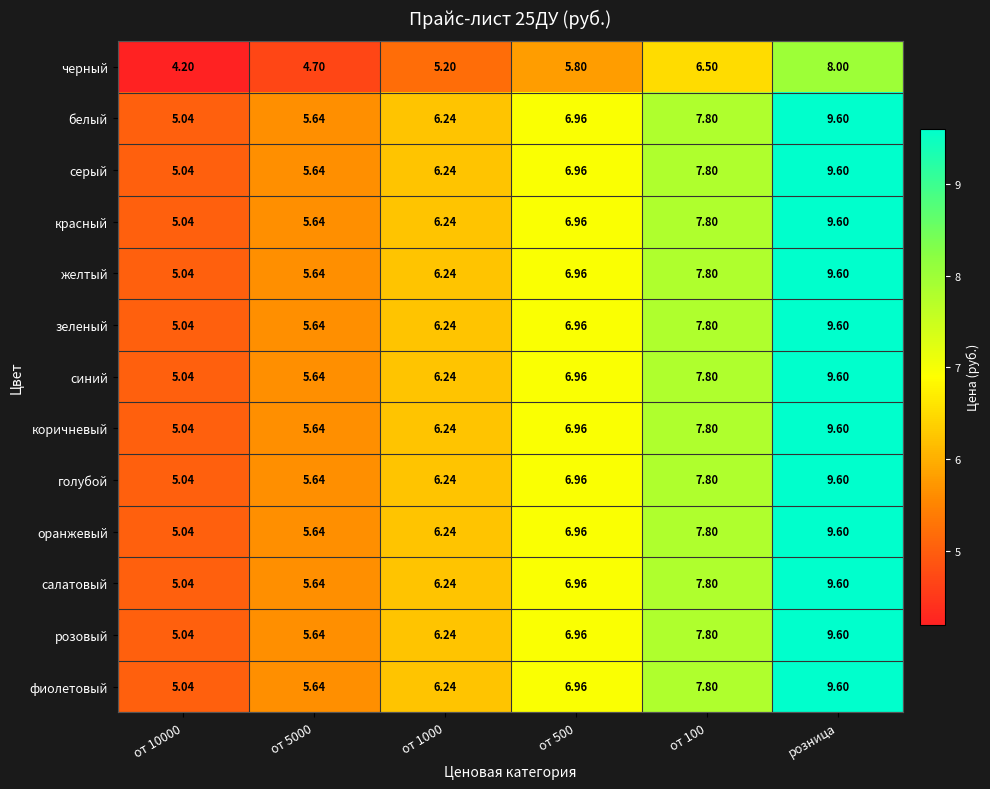

Is the value of белый at от 5000 greater than the value of черный at от 500?

No